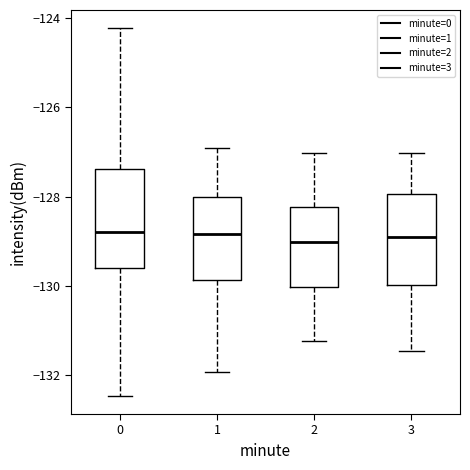

Reading left to right, read every box against the y-axis: the position of its median line, the range the box covers, and the ends of its whiskers. The values are not printed on the chart, so give them approximately, as read against the axis.

0: median -128.8, box -129.6 to -127.4, whiskers -132.4 to -124.2
1: median -128.8, box -129.8 to -128.0, whiskers -132.0 to -127.0
2: median -129.0, box -130.0 to -128.2, whiskers -131.2 to -127.0
3: median -129.0, box -130.0 to -128.0, whiskers -131.4 to -127.0